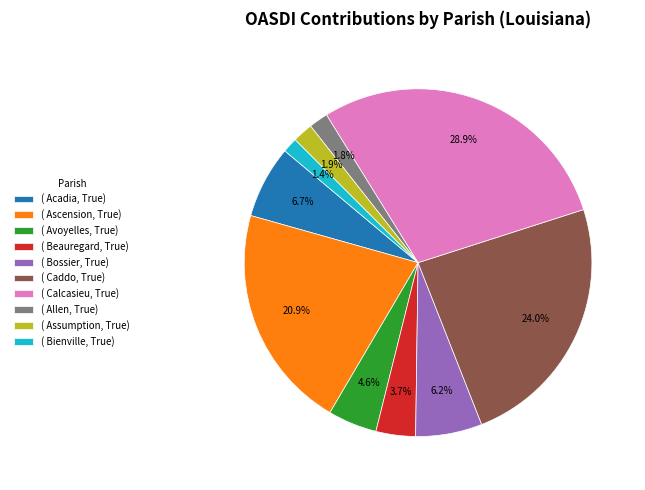

Does ( Assumption, True) represent more than half of the total?

No